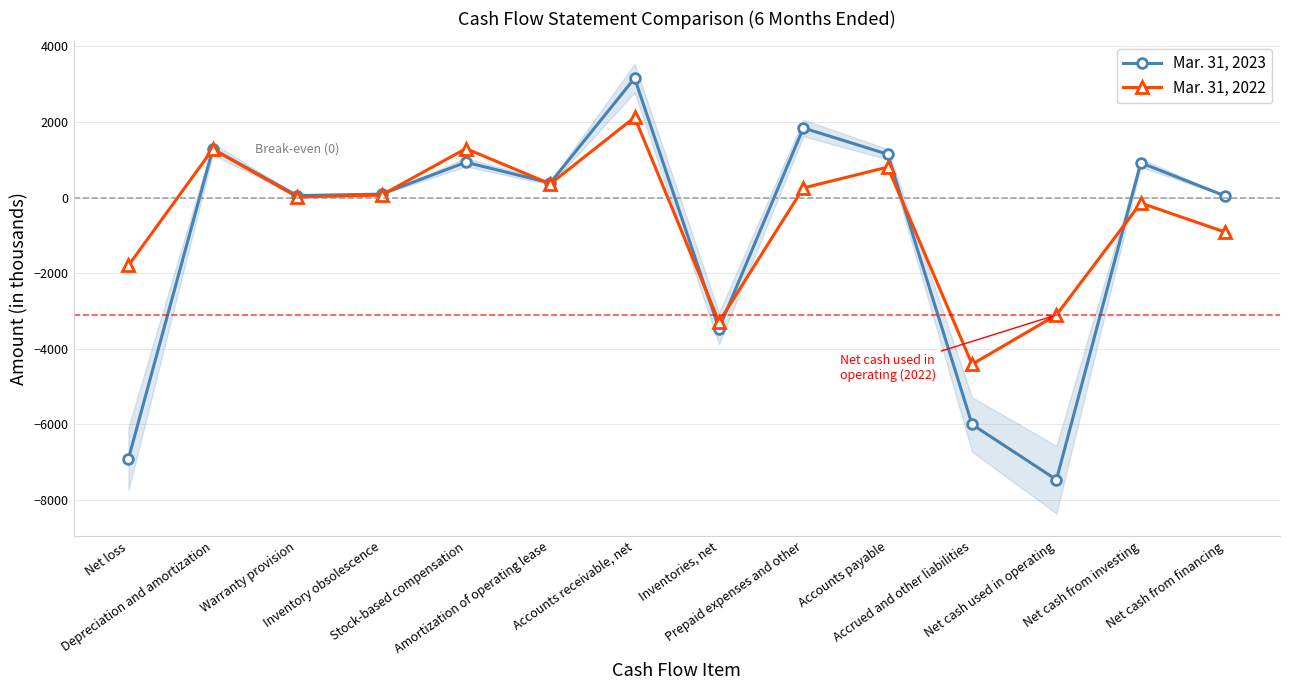

What is the value of the Mar. 31, 2023 point at the 9th from the left?

1840